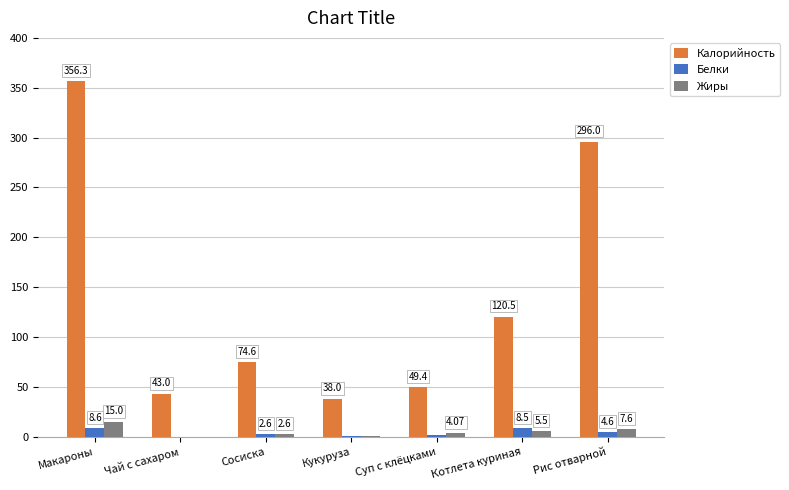

Which category has the highest value in the Белки series?

Макароны